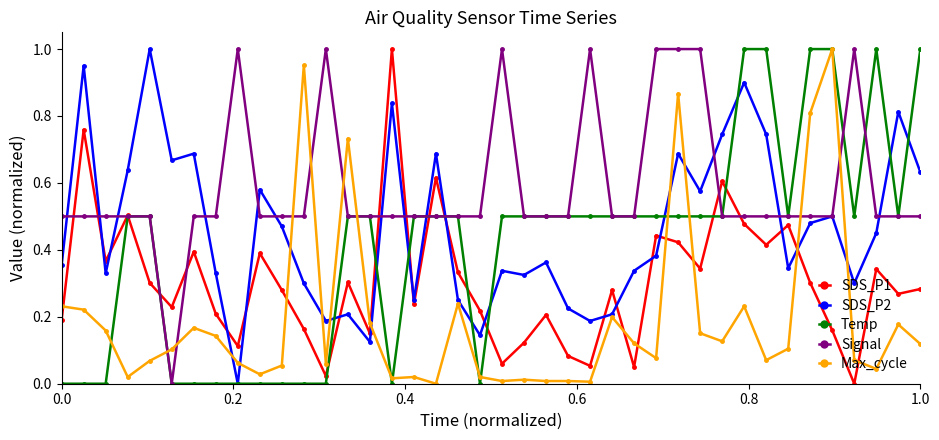

The value of Max_cycle at 0.0 is 0.1. True or false?

False